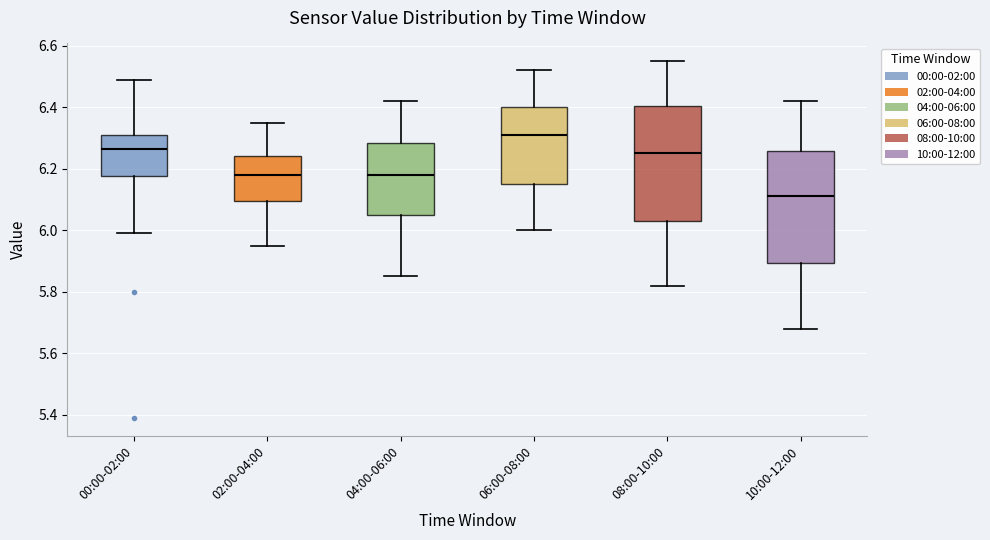

Reading left to right, read every box against the y-axis: the position of its median line, the range the box covers, and the ends of its whiskers. The values are not printed on the chart, so give them approximately, as read against the axis.

00:00-02:00: median 6.26, box 6.18 to 6.32, whiskers 6.00 to 6.50
02:00-04:00: median 6.18, box 6.10 to 6.24, whiskers 5.96 to 6.36
04:00-06:00: median 6.18, box 6.06 to 6.28, whiskers 5.86 to 6.42
06:00-08:00: median 6.32, box 6.16 to 6.40, whiskers 6.00 to 6.52
08:00-10:00: median 6.26, box 6.04 to 6.40, whiskers 5.82 to 6.56
10:00-12:00: median 6.12, box 5.90 to 6.26, whiskers 5.68 to 6.42